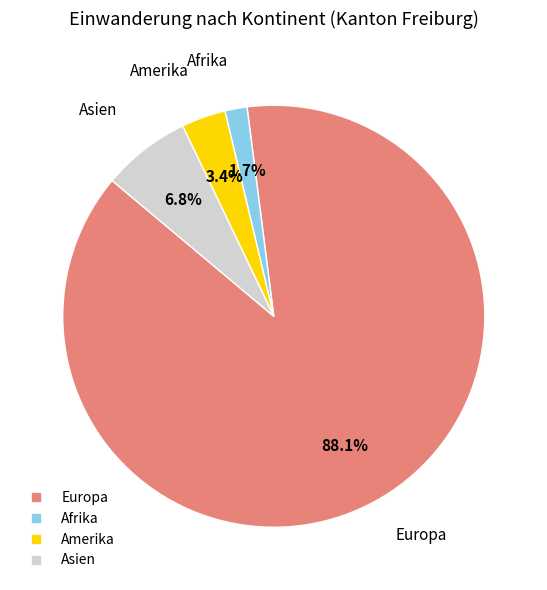

Count the number of slices in the pie.

4